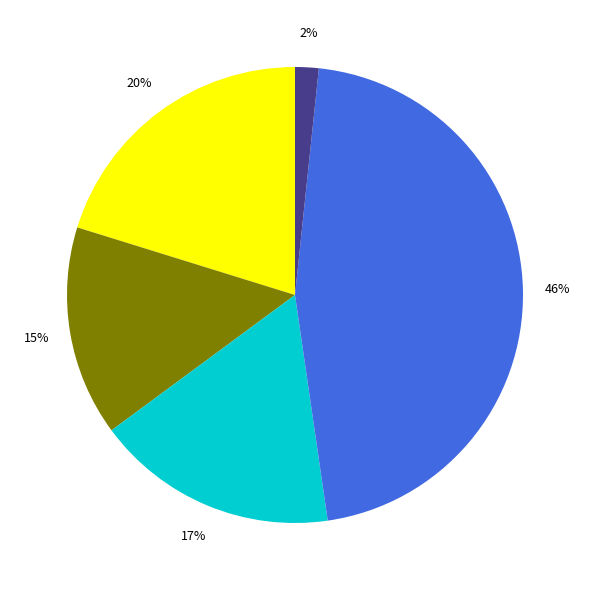

Is there a majority slice in this chart?

No